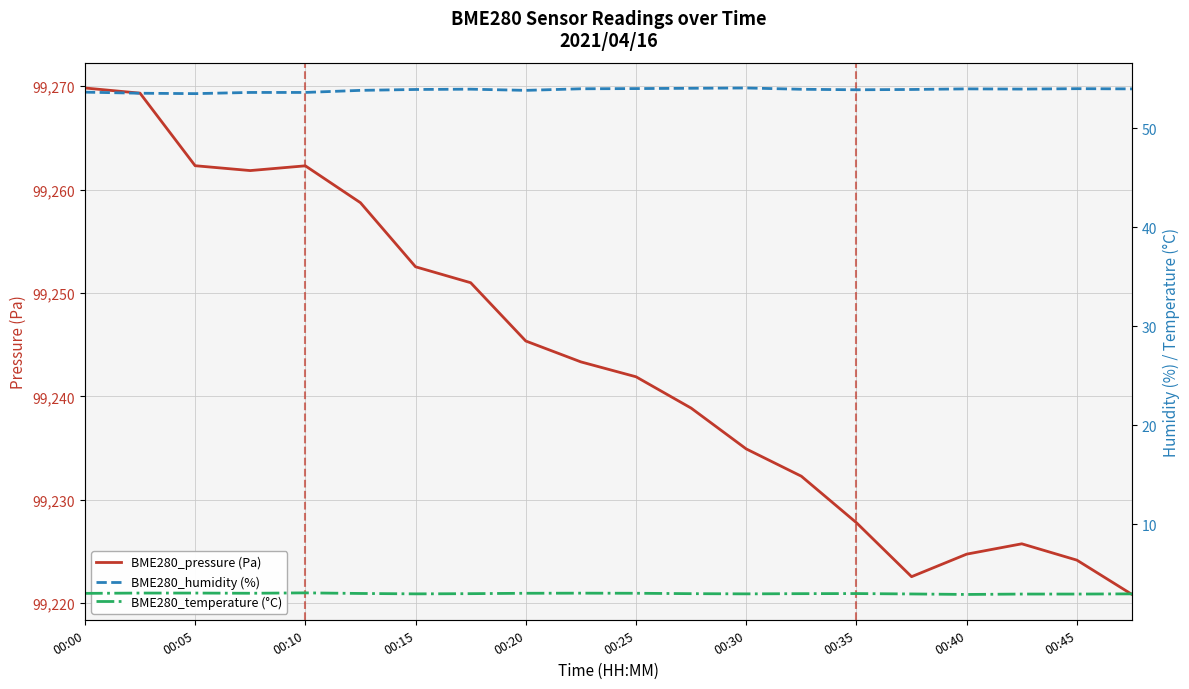

Which category has the highest value across all series?

00:00